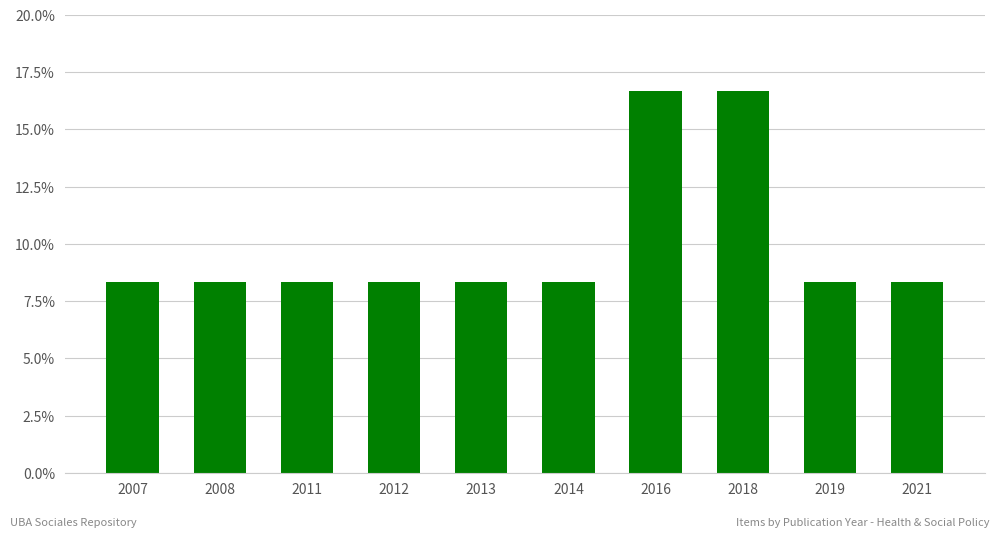

The value at 2011 is 14.7. True or false?

False